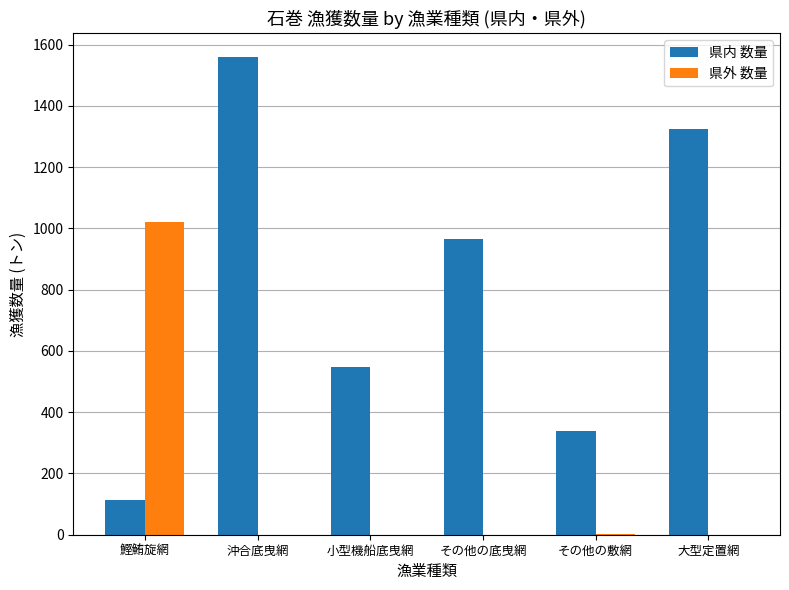

What is the sum of all 県内 数量 values?

4849.1